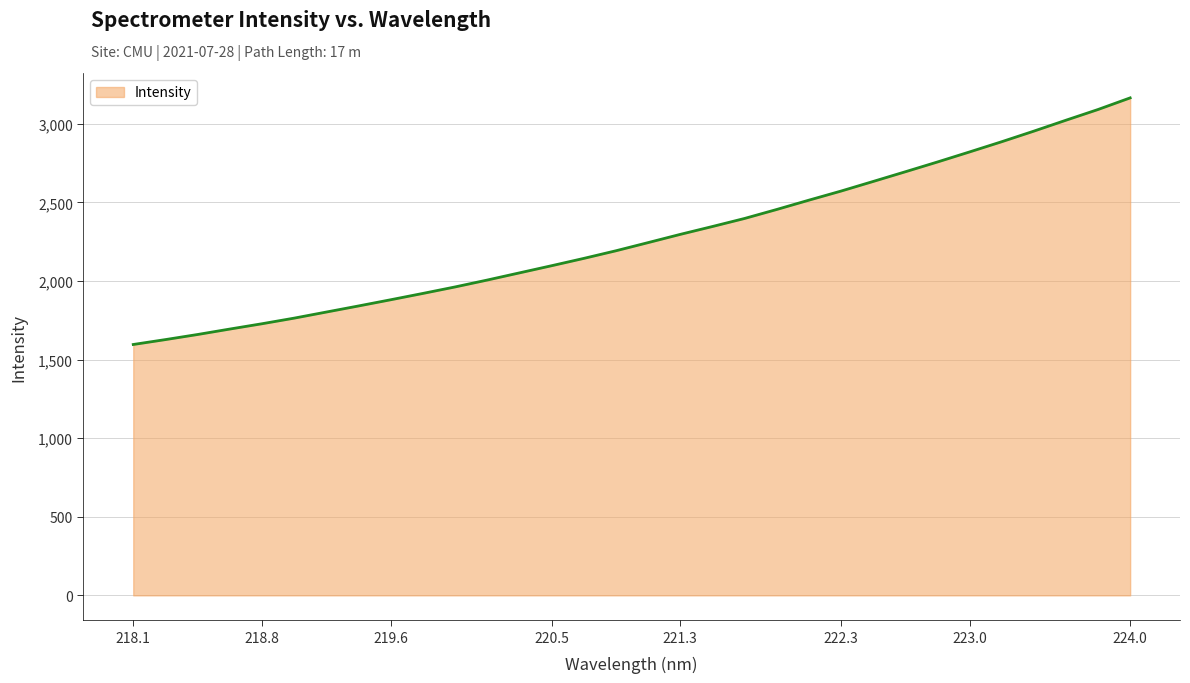

What is the greatest value displayed?

3165.1